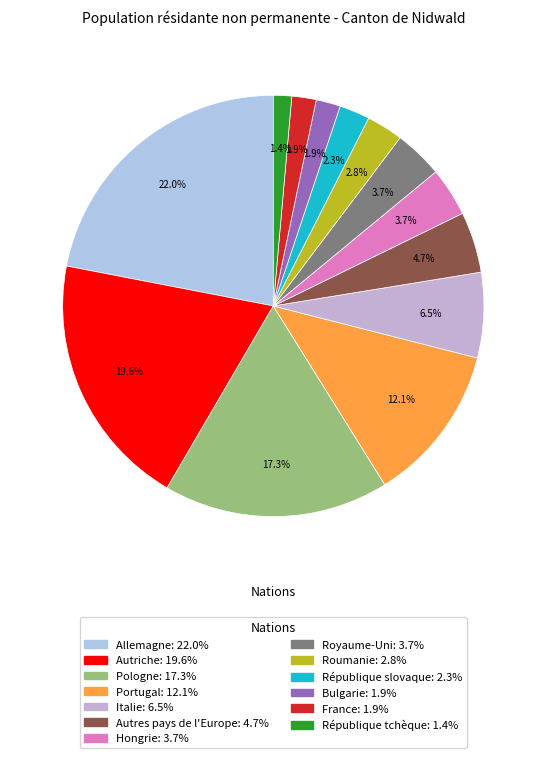

How many segments does this pie chart have?

13